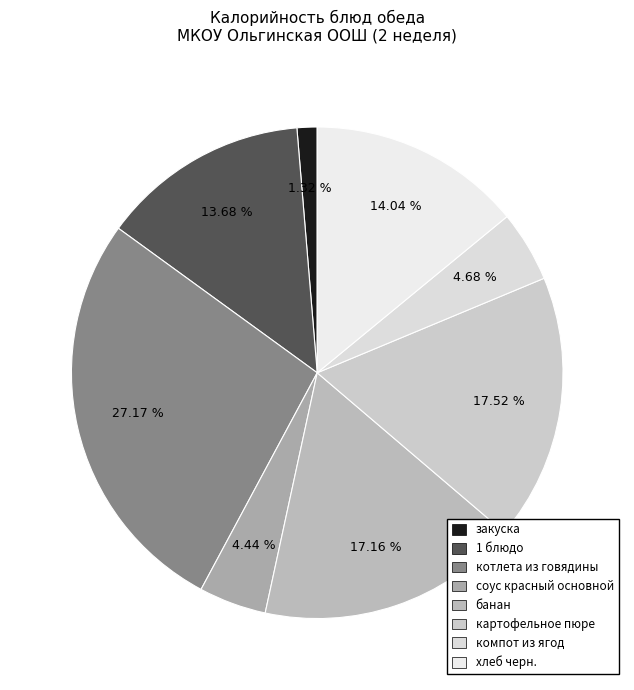

Count the number of slices in the pie.

8